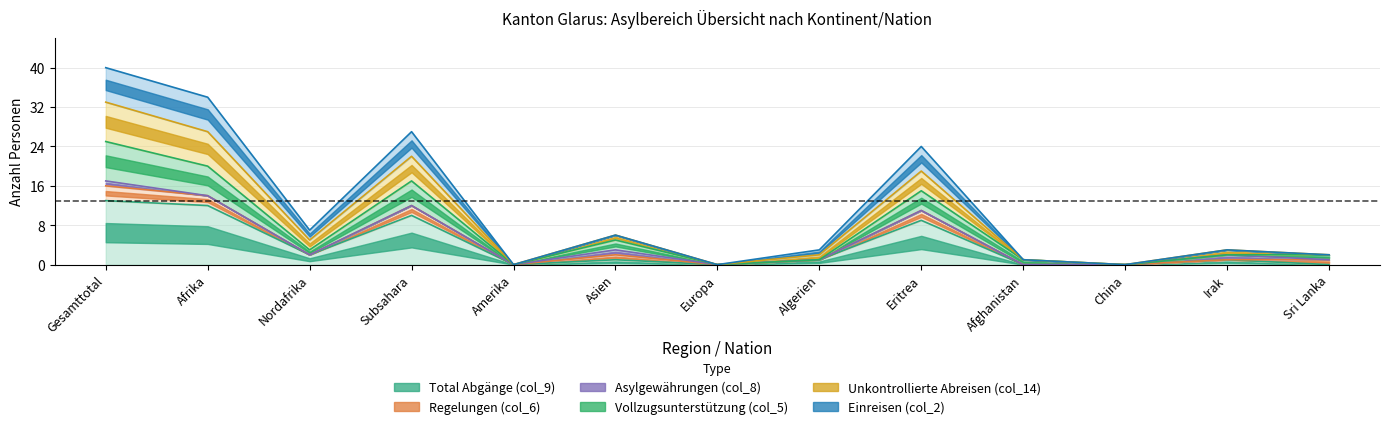

At which category does Total Abgänge (col_9) reach its first local valley?

Nordafrika